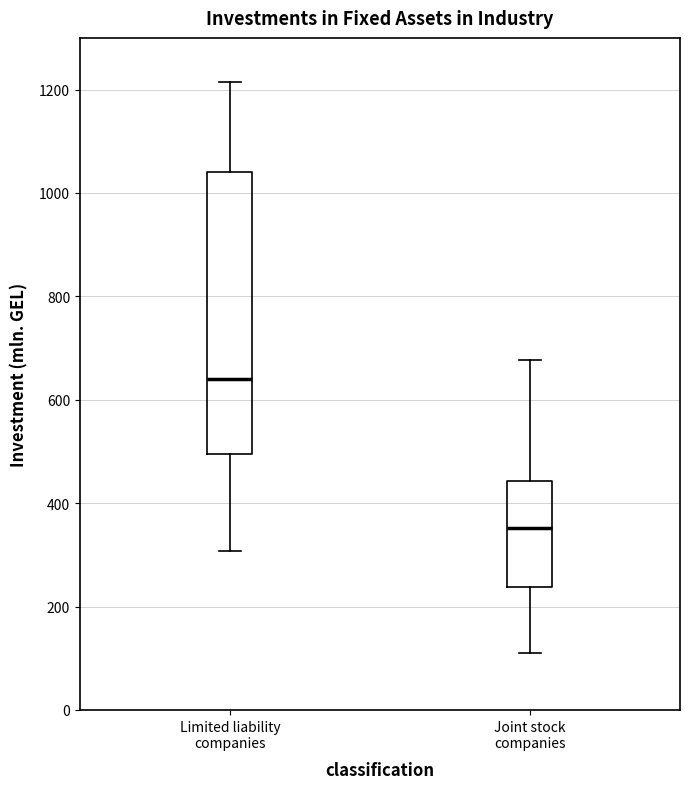

Comparing the boxes themselves (not the whiskers), which one is the tallest?

Limited liability companies